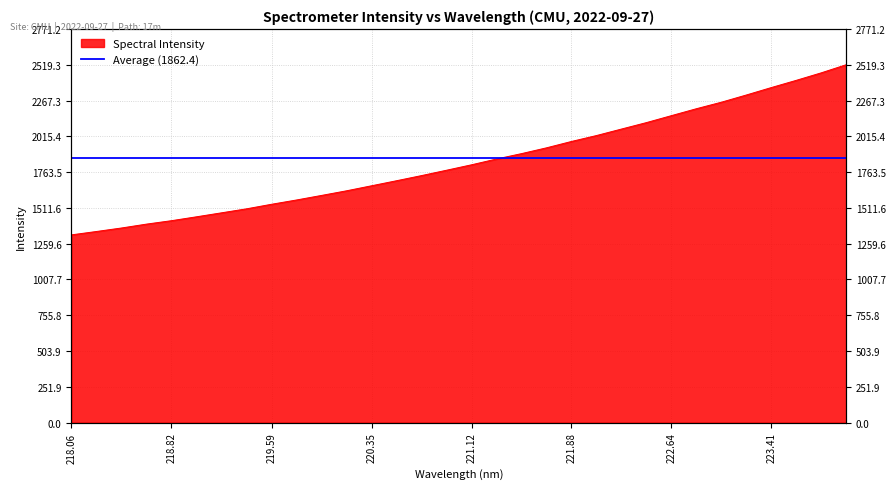

How many lines are shown in the chart?

1